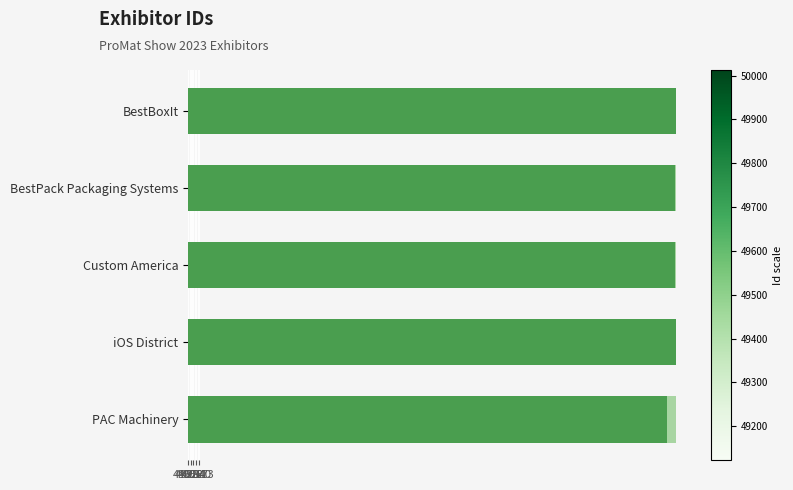

What is the sum of all values?

248981